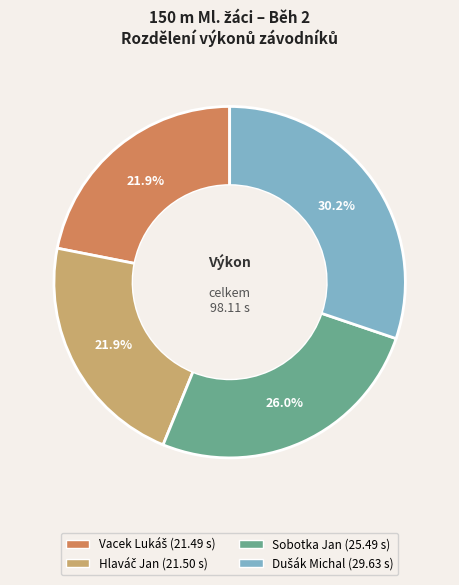

Is there a majority slice in this chart?

No